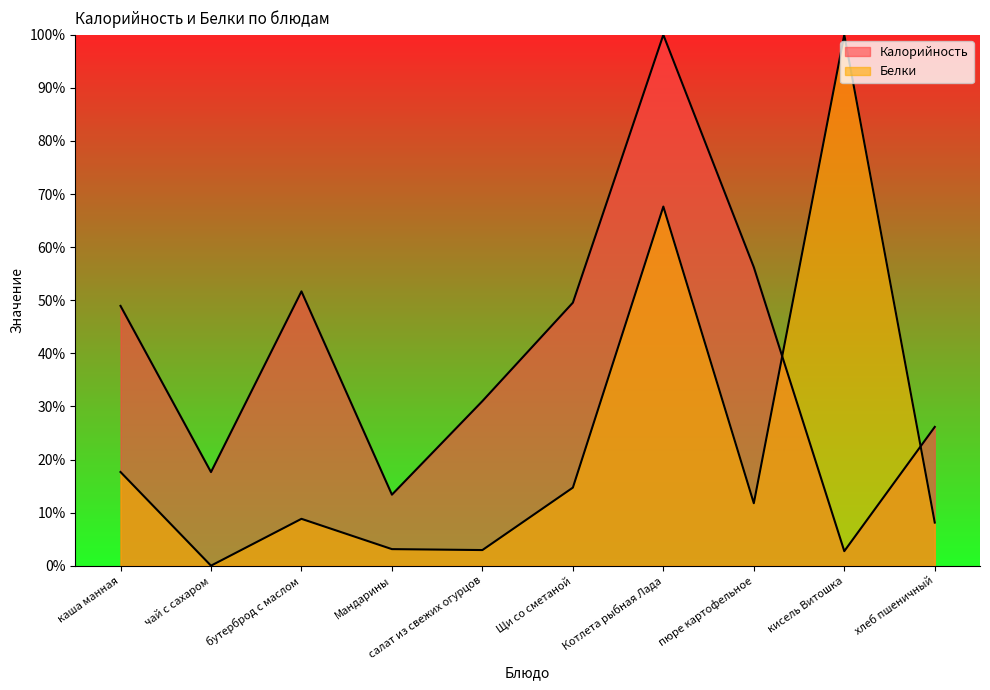

In Калорийность, how many points are lower than both neighbors (excluding endpoints)?

3